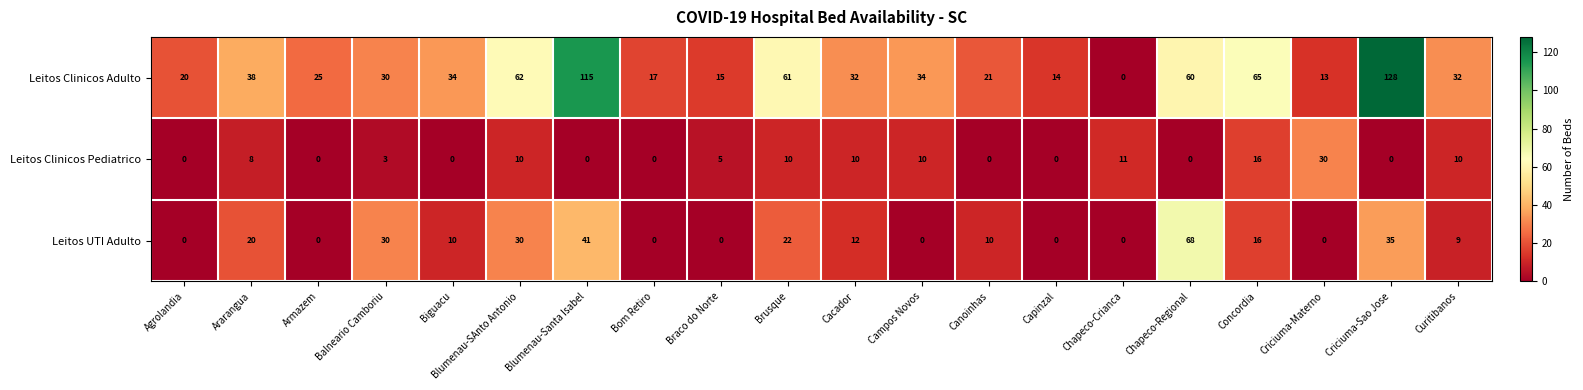

Between Bom Retiro and Canoinhas, which series saw the biggest shift?

Leitos UTI Adulto